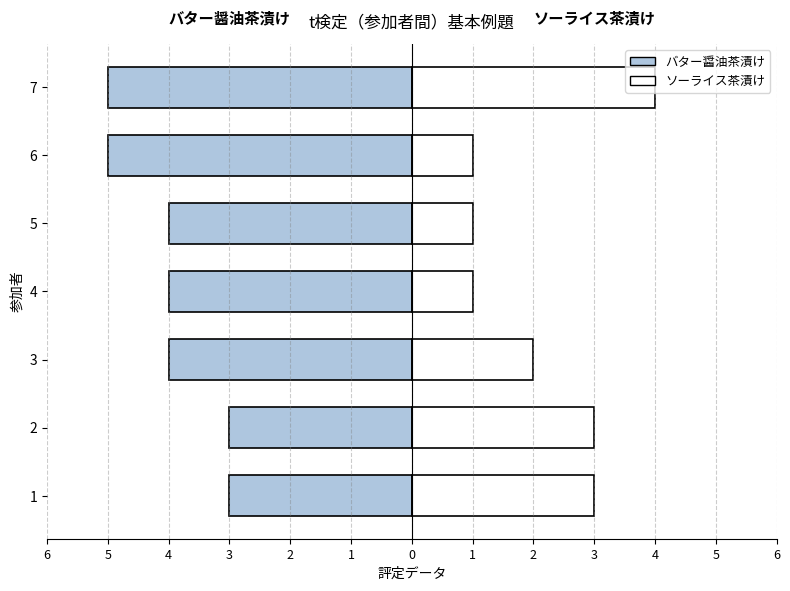

Is the value of バター醤油茶漬け at 7 greater than the value of ソーライス茶漬け at 1?

No